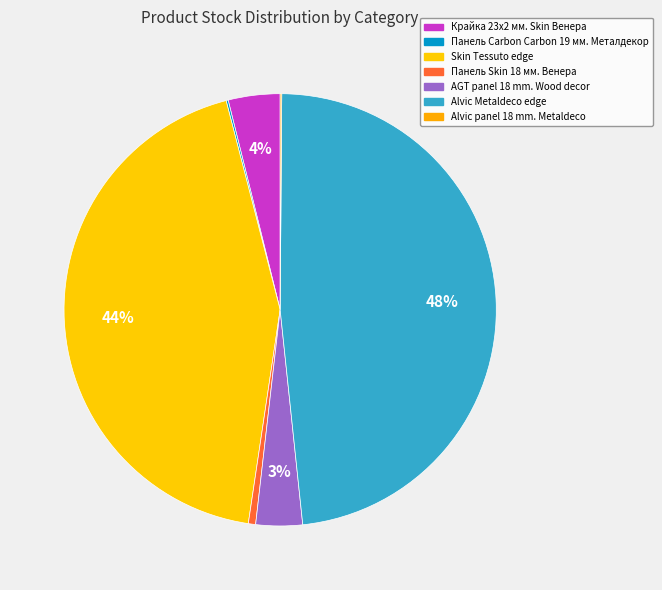

Is it true that Крайка 23x2 мм. Skin Венера is 4% of the pie?

True